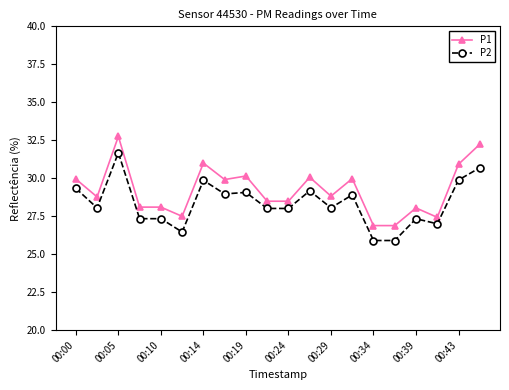

What is the difference between the maximum and minimum values in the P1 series?

5.9